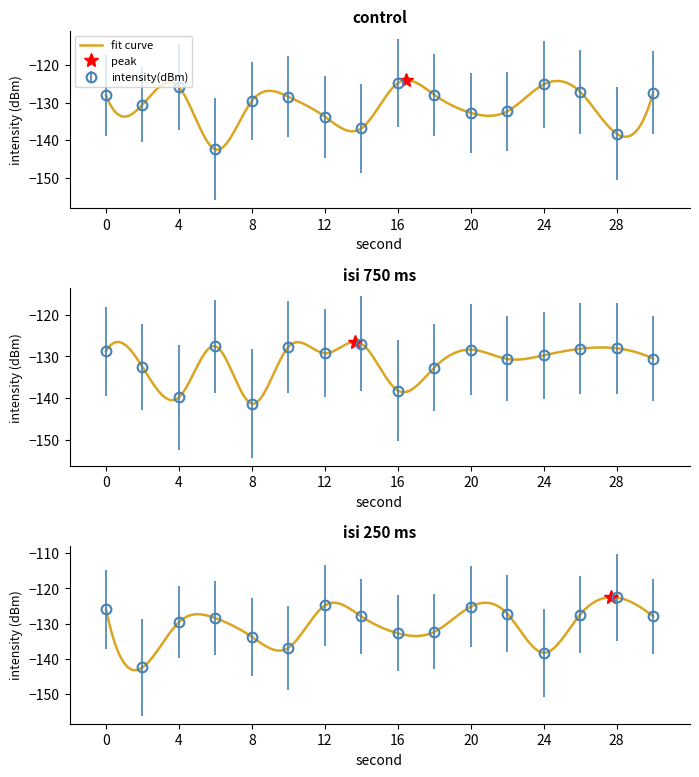

What is the spread (max minus min) of values at 22?

5.2